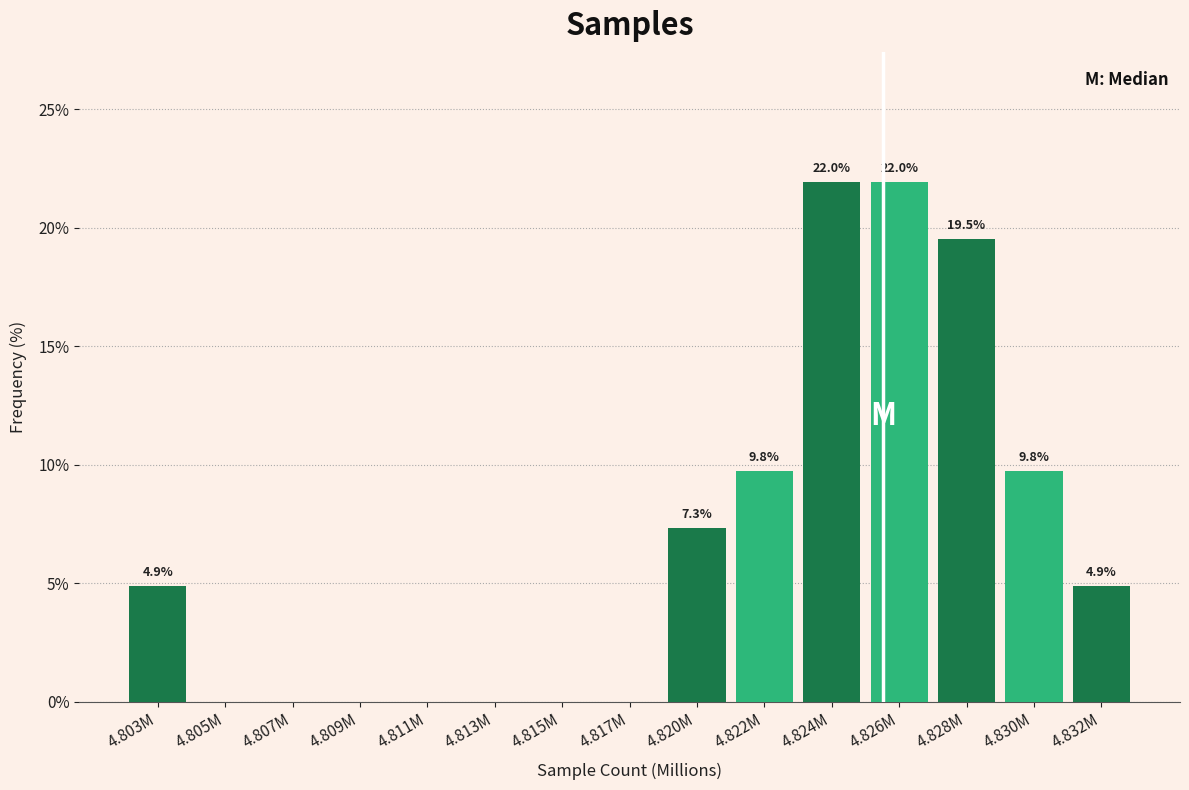

Reading left to right, extract all data points from this chart.

4.803M=4.9	4.805M=0.0	4.807M=0.0	4.809M=0.0	4.811M=0.0	4.813M=0.0	4.815M=0.0	4.817M=0.0	4.820M=7.3	4.822M=9.8	4.824M=22.0	4.826M=22.0	4.828M=19.5	4.830M=9.8	4.832M=4.9